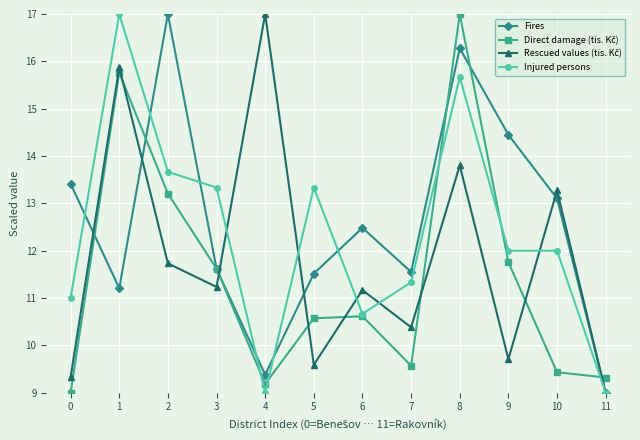

At how many categories does at least one series exceed 13?

9